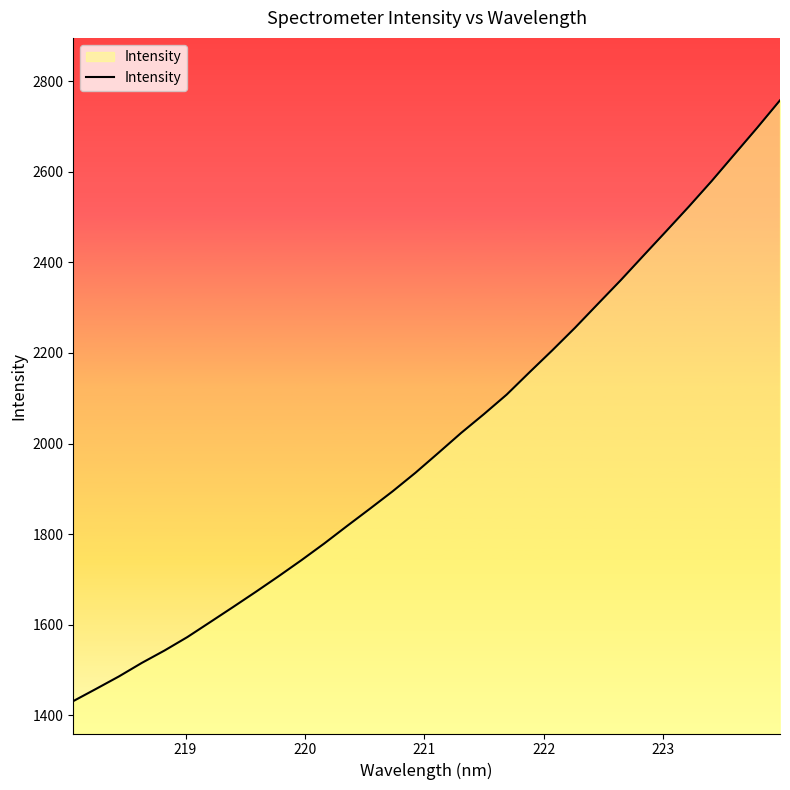

What is the difference between the maximum and minimum values?

1326.9